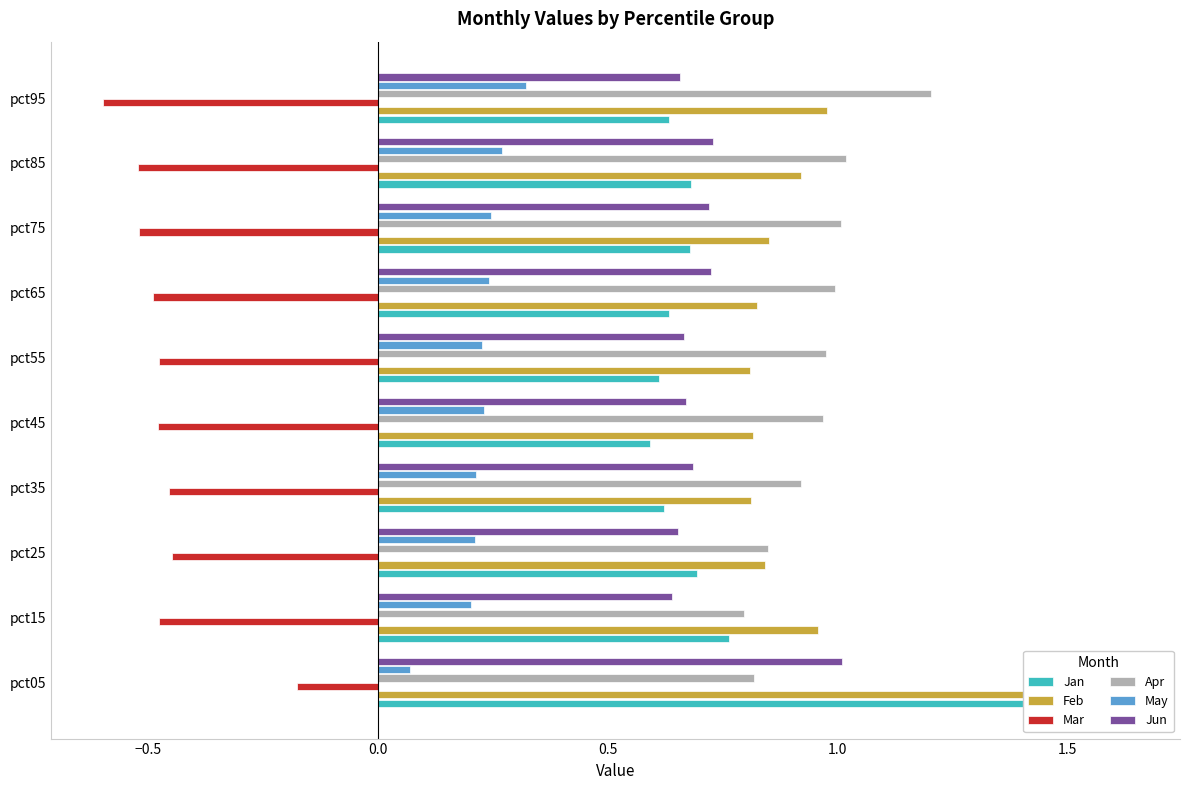

What is the highest value of the Apr series?

1.2